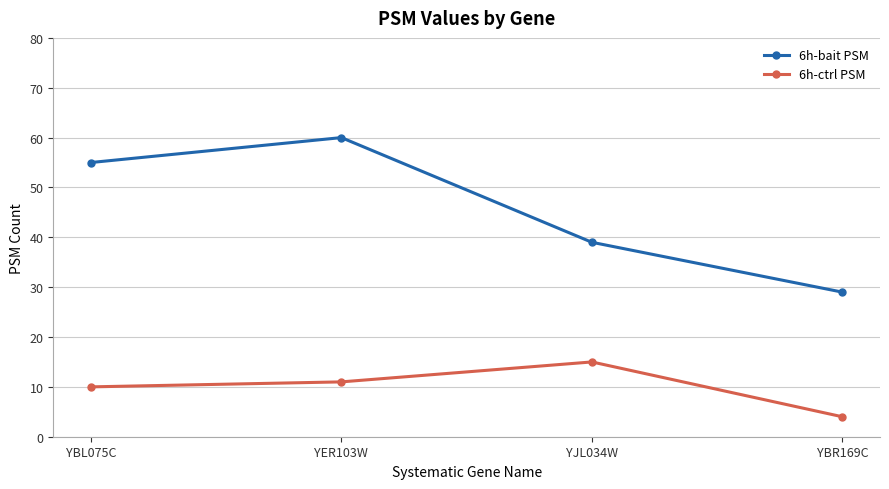

Which category has the lowest value across all series?

YBR169C